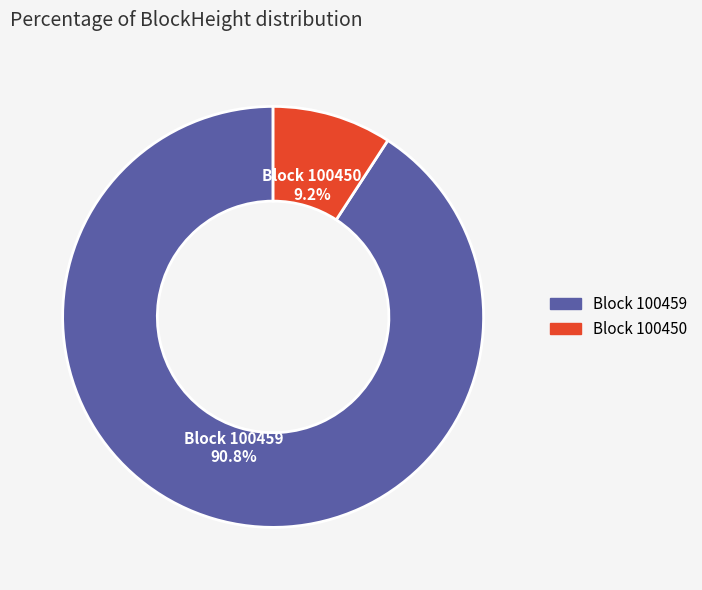

To the nearest percent, what is the average slice percentage?

50%